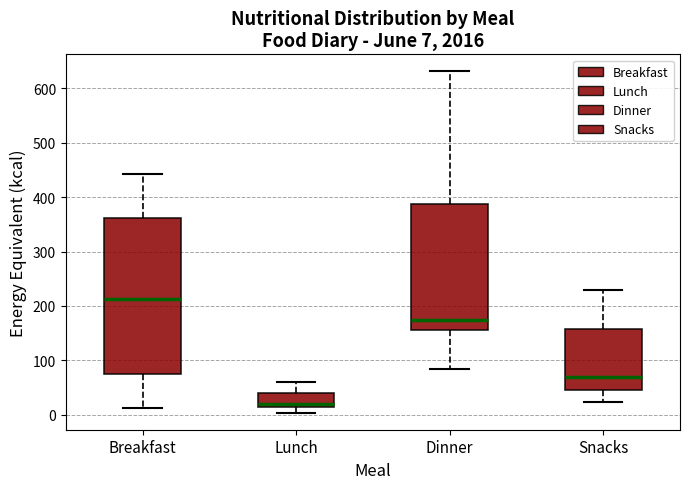

Which box's median line is the lowest?

Lunch